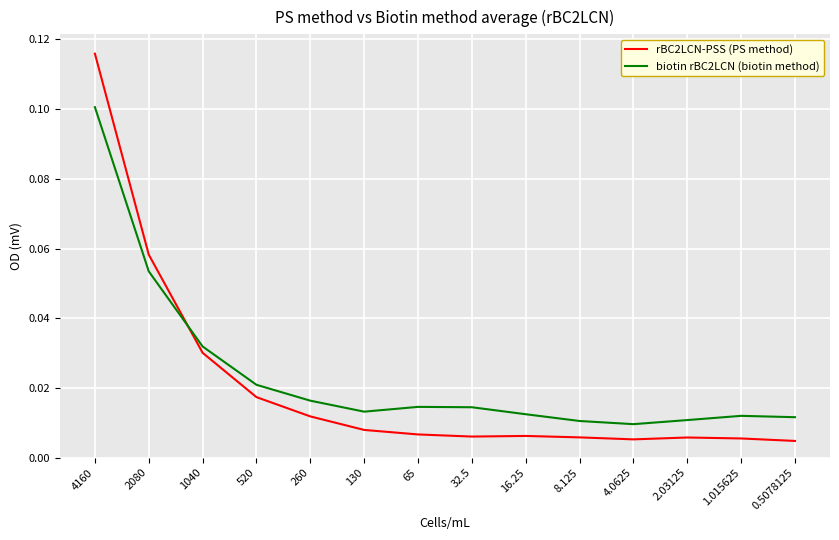

Which series has the largest total across all categories?

biotin rBC2LCN (biotin method)